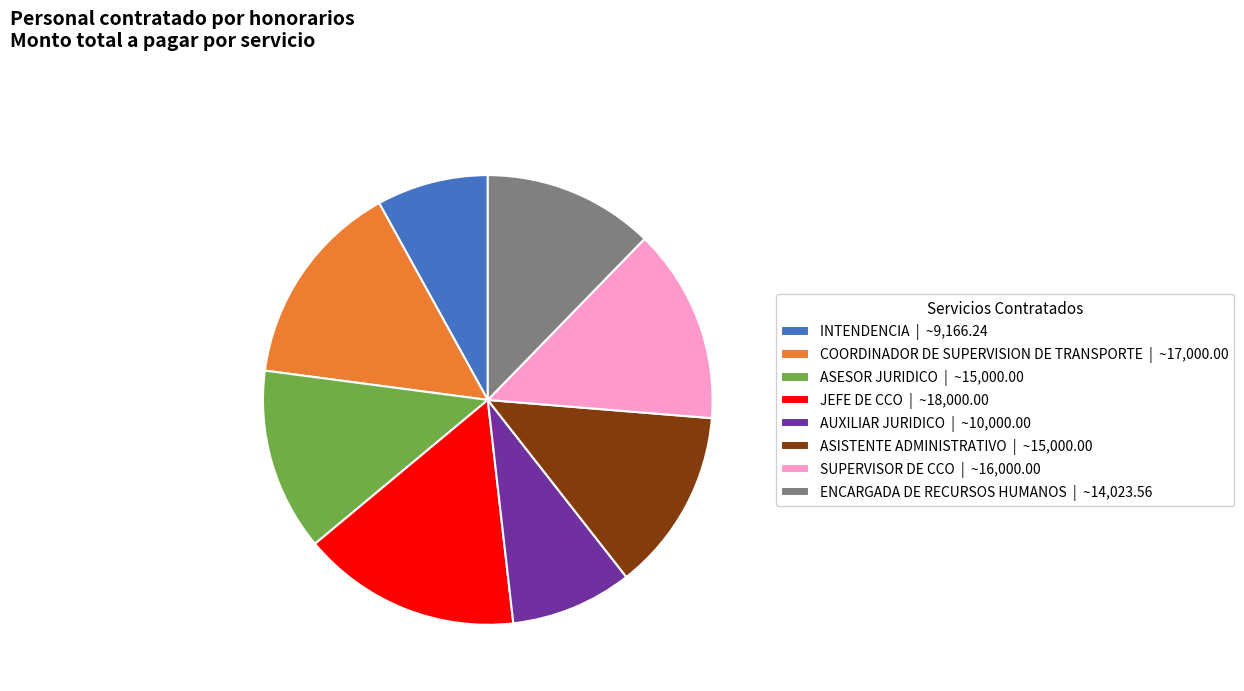

Is it true that AUXILIAR JURIDICO | ~10,000.00 is 3% of the pie?

False